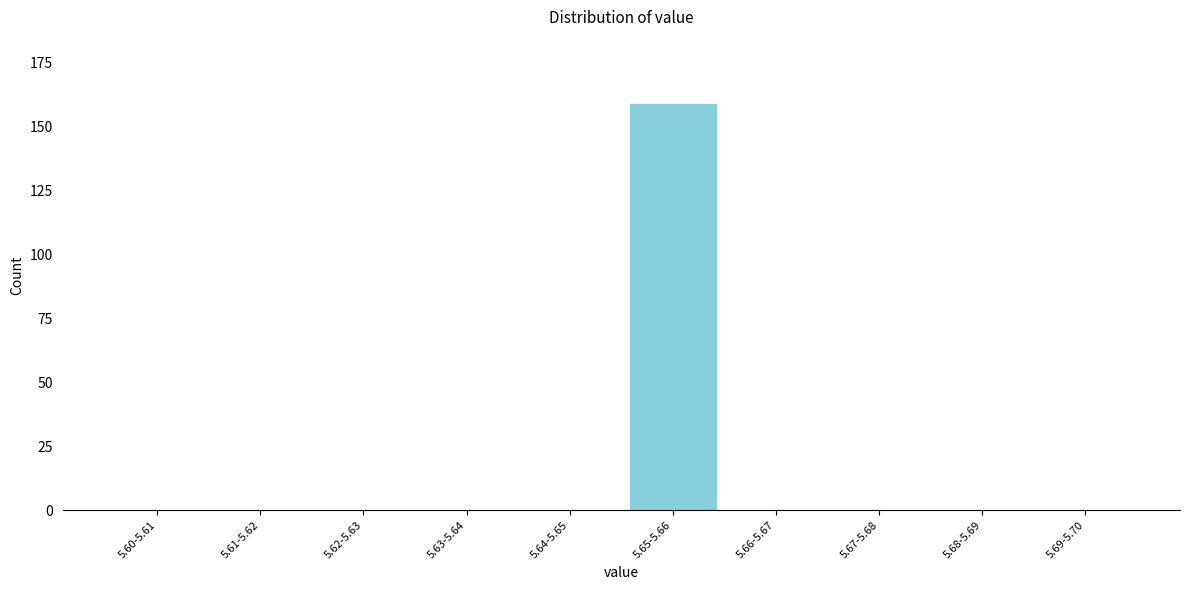

Reading right to left, list all the values displayed in this chart.

5.69-5.70=0	5.68-5.69=0	5.67-5.68=0	5.66-5.67=0	5.65-5.66=159	5.64-5.65=0	5.63-5.64=0	5.62-5.63=0	5.61-5.62=0	5.60-5.61=0